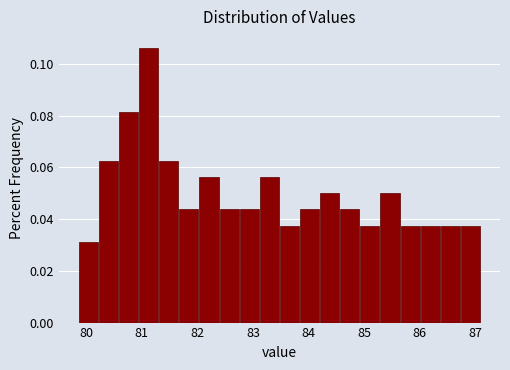

Read against the x-axis, roughly where is the centre of the tallest bar?

81.1